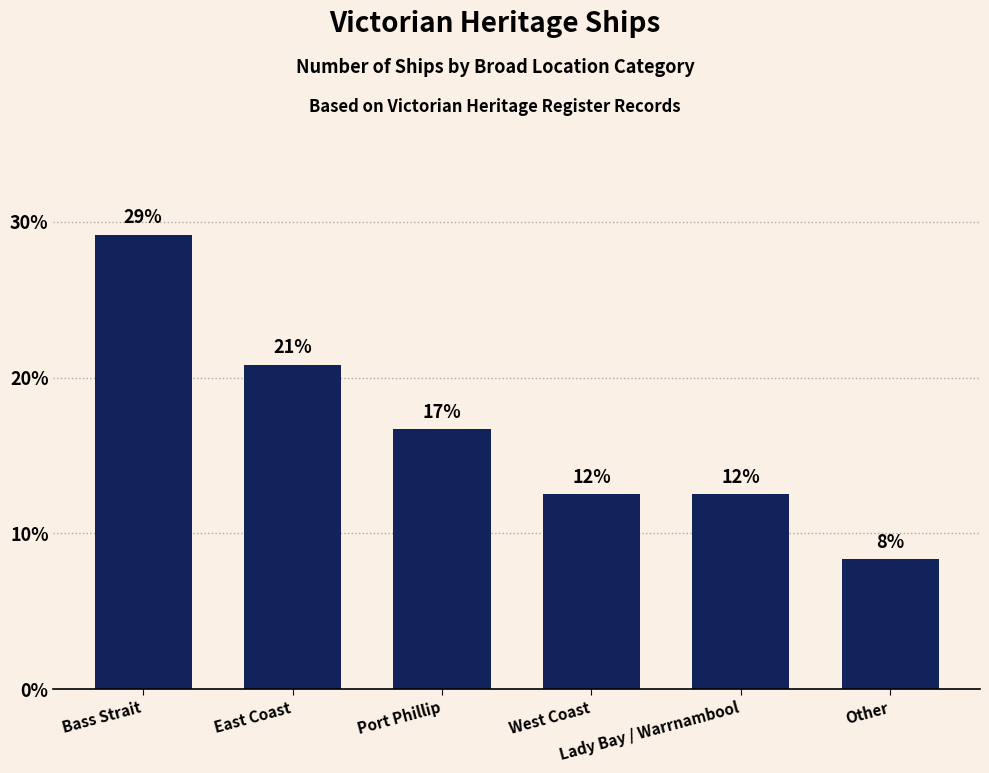

What is the change in value from Port Phillip to West Coast?

-4.2